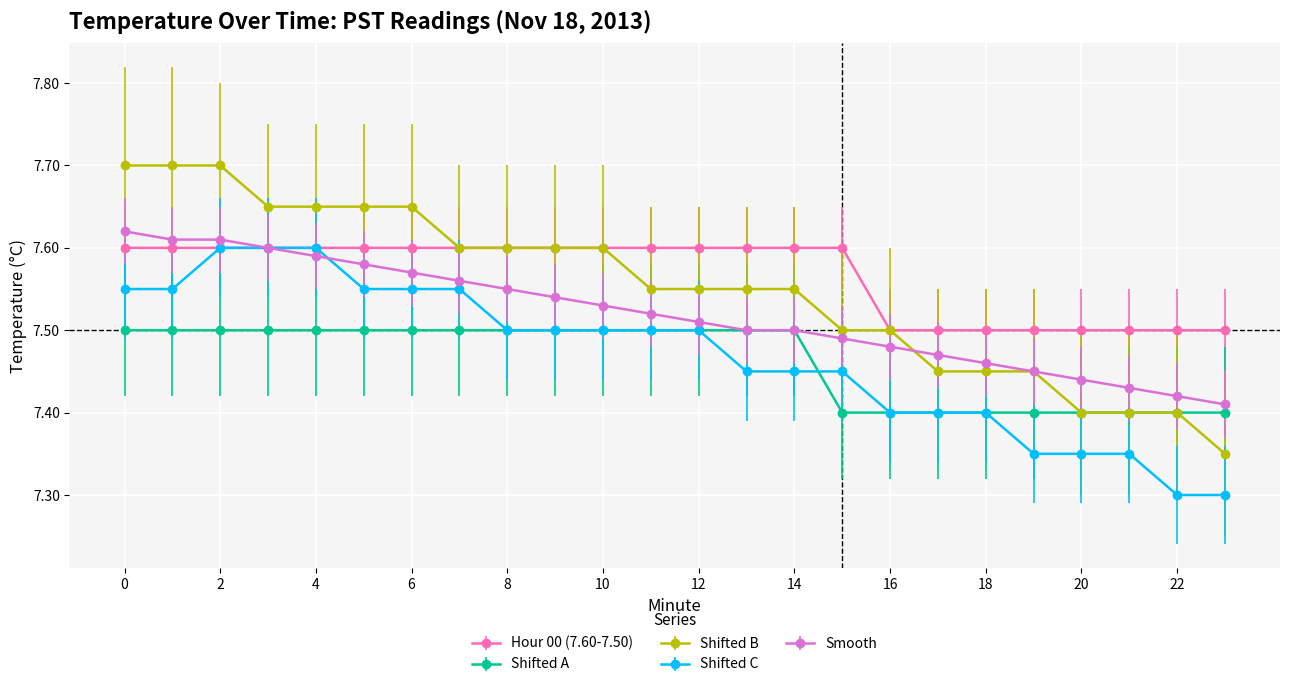

What are all the series names shown in the legend?

Hour 00 (7.60-7.50), Shifted A, Shifted B, Shifted C, Smooth